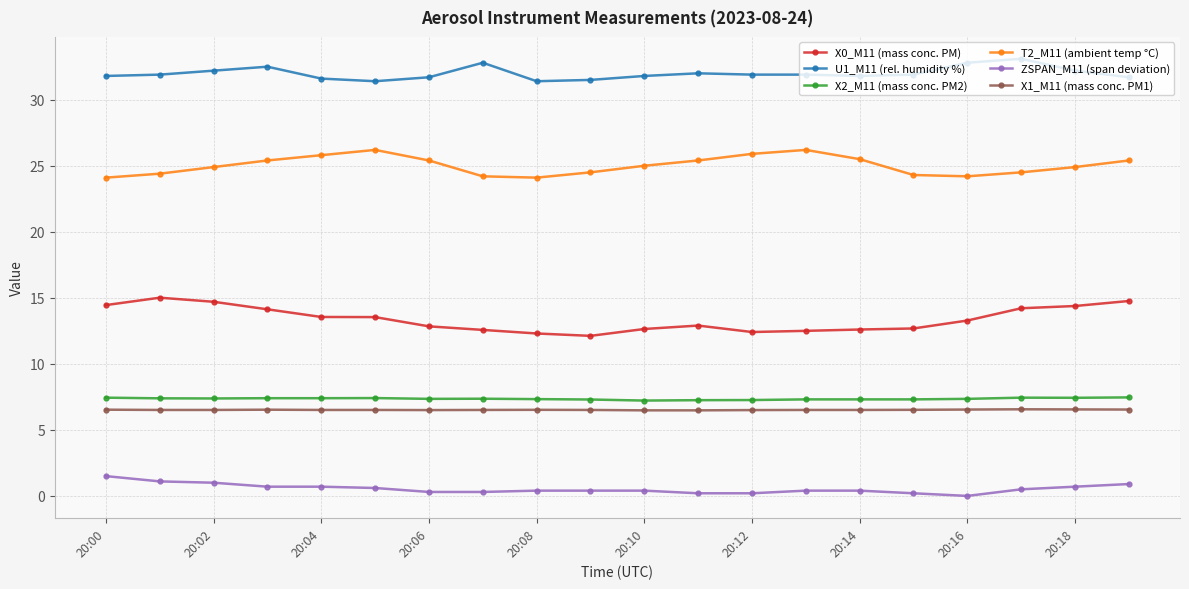

Does the chart display data point markers on the line(s)?

Yes